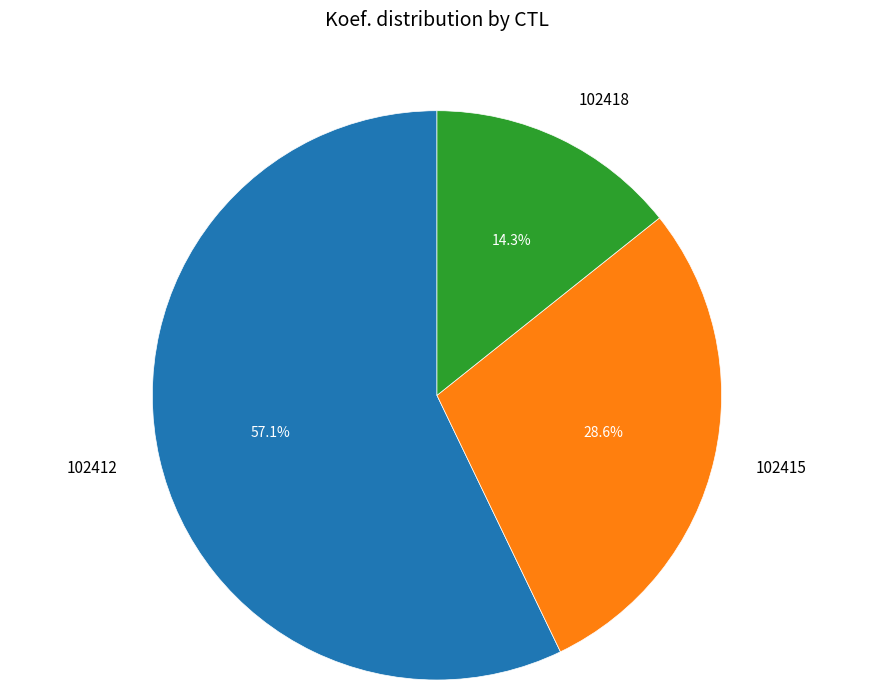

Is there any slice that represents more than half of the pie?

Yes